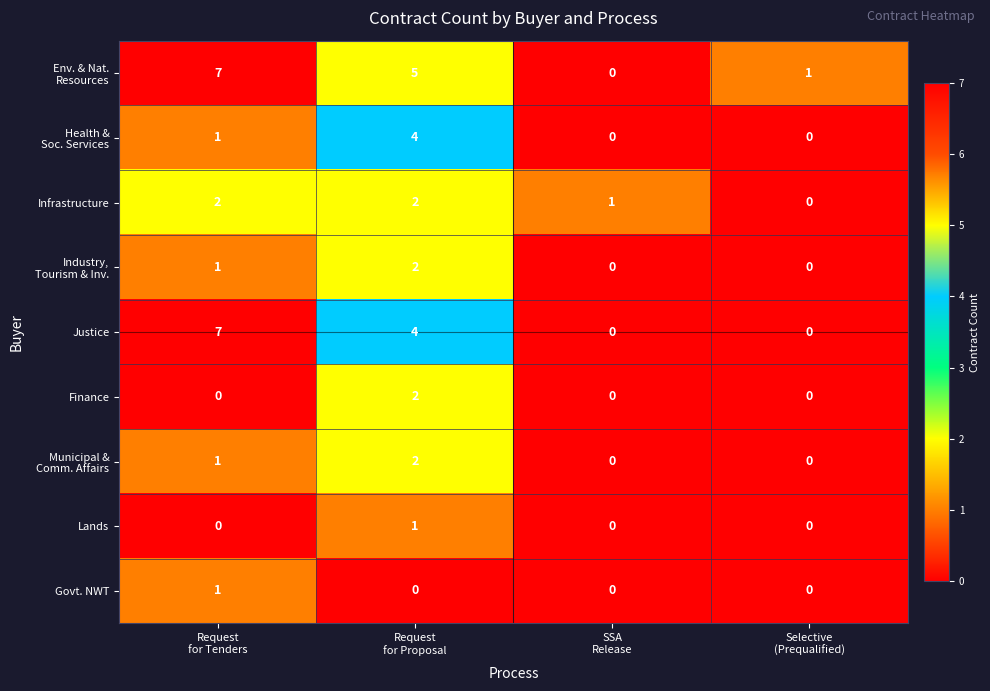

What is the sum of all Justice values?

11